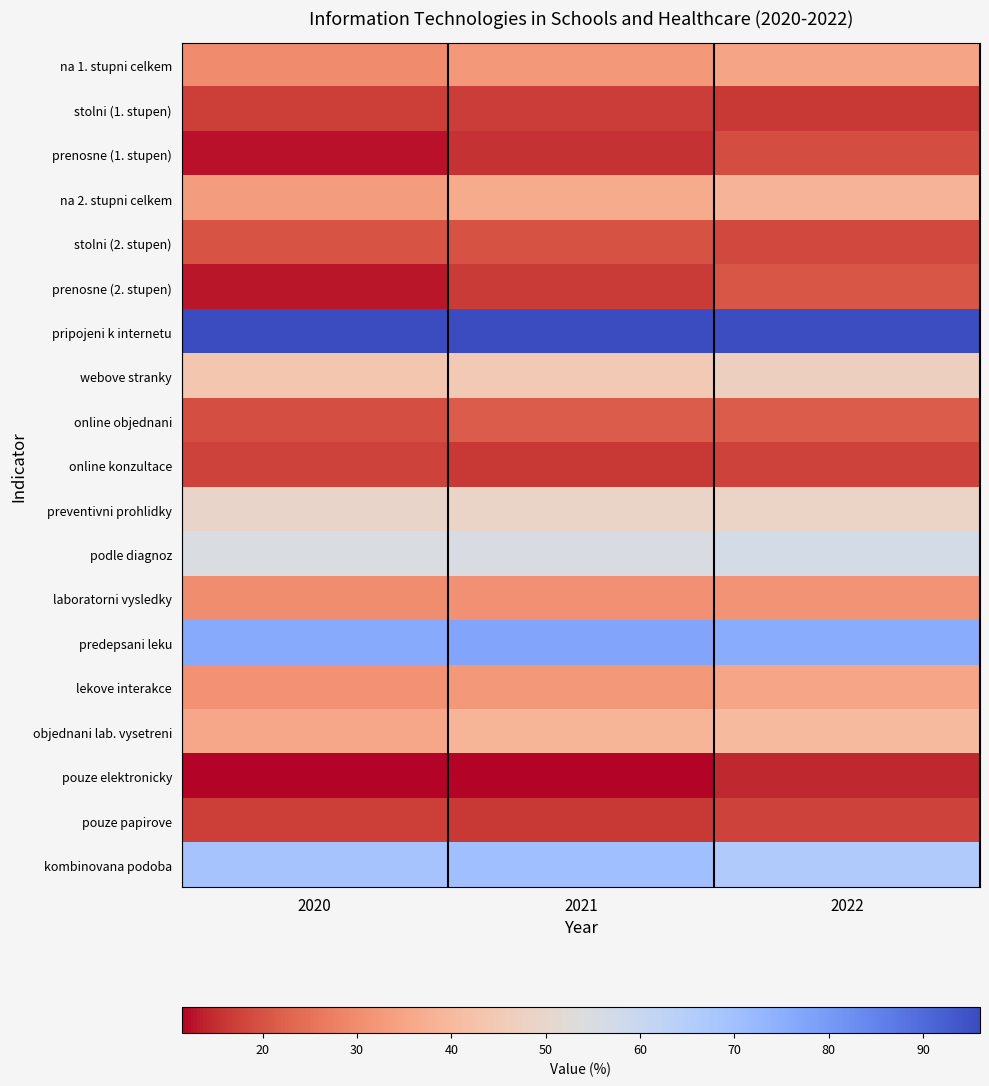

Reading right to left, list all the values displayed in this chart.

na 1. stupni celkem: 2022=35.2	2021=32.3	2020=29.6
stolni (1. stupen): 2022=16.1	2021=16.7	2020=17.2
prenosne (1. stupen): 2022=19.1	2021=15.6	2020=12.4
na 2. stupni celkem: 2022=38.8	2021=36.6	2020=33.2
stolni (2. stupen): 2022=18.4	2021=19.9	2020=20.3
prenosne (2. stupen): 2022=20.4	2021=16.7	2020=12.9
pripojeni k internetu: 2022=95.7	2021=96.0	2020=96.0
webove stranky: 2022=47.2	2021=45.0	2020=44.0
online objednani: 2022=21.4	2021=21.5	2020=19.7
online konzultace: 2022=17.4	2021=16.2	2020=17.6
preventivni prohlidky: 2022=48.5	2021=49.0	2020=49.3
podle diagnoz: 2022=56.5	2021=55.4	2020=55.0
laboratorni vysledky: 2022=31.3	2021=30.8	2020=30.2
predepsani leku: 2022=75.8	2021=77.5	2020=76.1
lekove interakce: 2022=35.2	2021=32.2	2020=31.1
objednani lab. vysetreni: 2022=40.3	2021=39.1	2020=35.8
pouze elektronicky: 2022=14.1	2021=11.4	2020=11.6
pouze papirove: 2022=17.5	2021=16.1	2020=17.2
kombinovana podoba: 2022=66.5	2021=69.9	2020=68.6